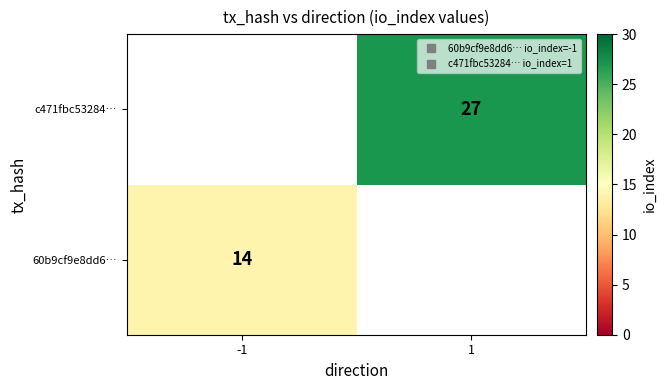

At which category does the chart reach its peak across all series?

1